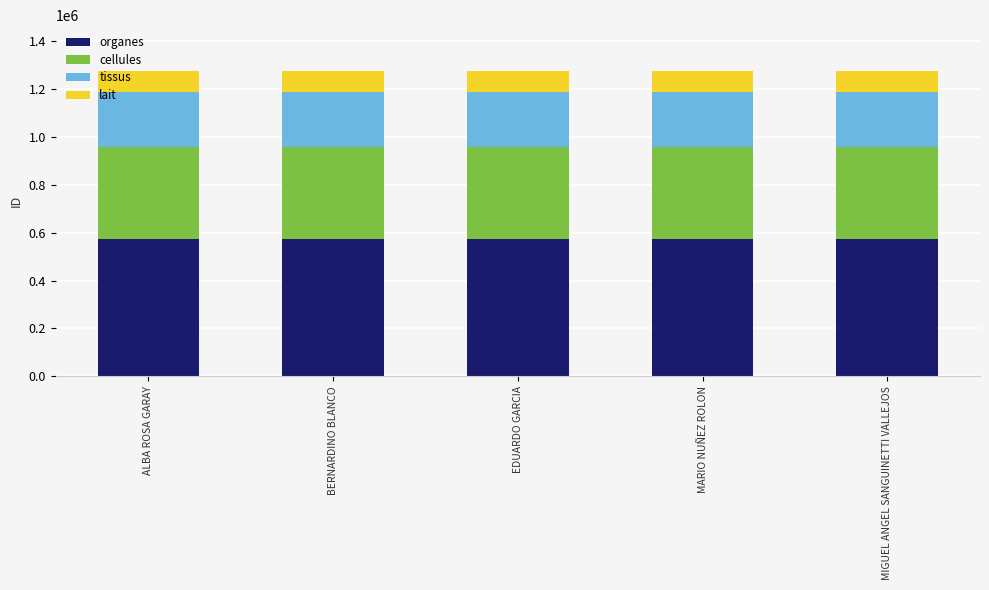

What is the average value of the organes series?

573312